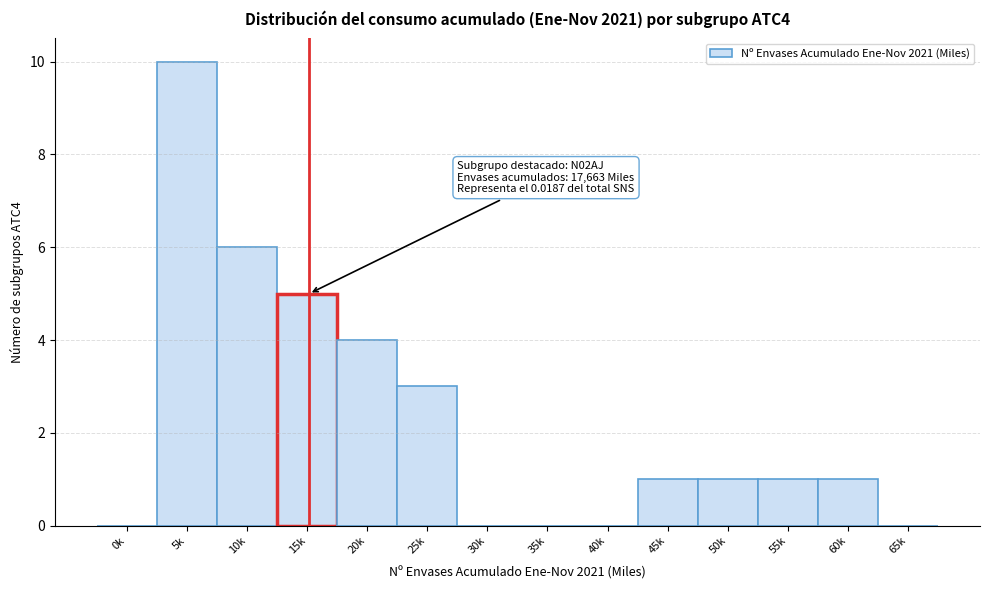

Reading right to left, list all the values displayed in this chart.

65k=0	60k=1	55k=1	50k=1	45k=1	40k=0	35k=0	30k=0	25k=3	20k=4	15k=5	10k=6	5k=10	0k=0